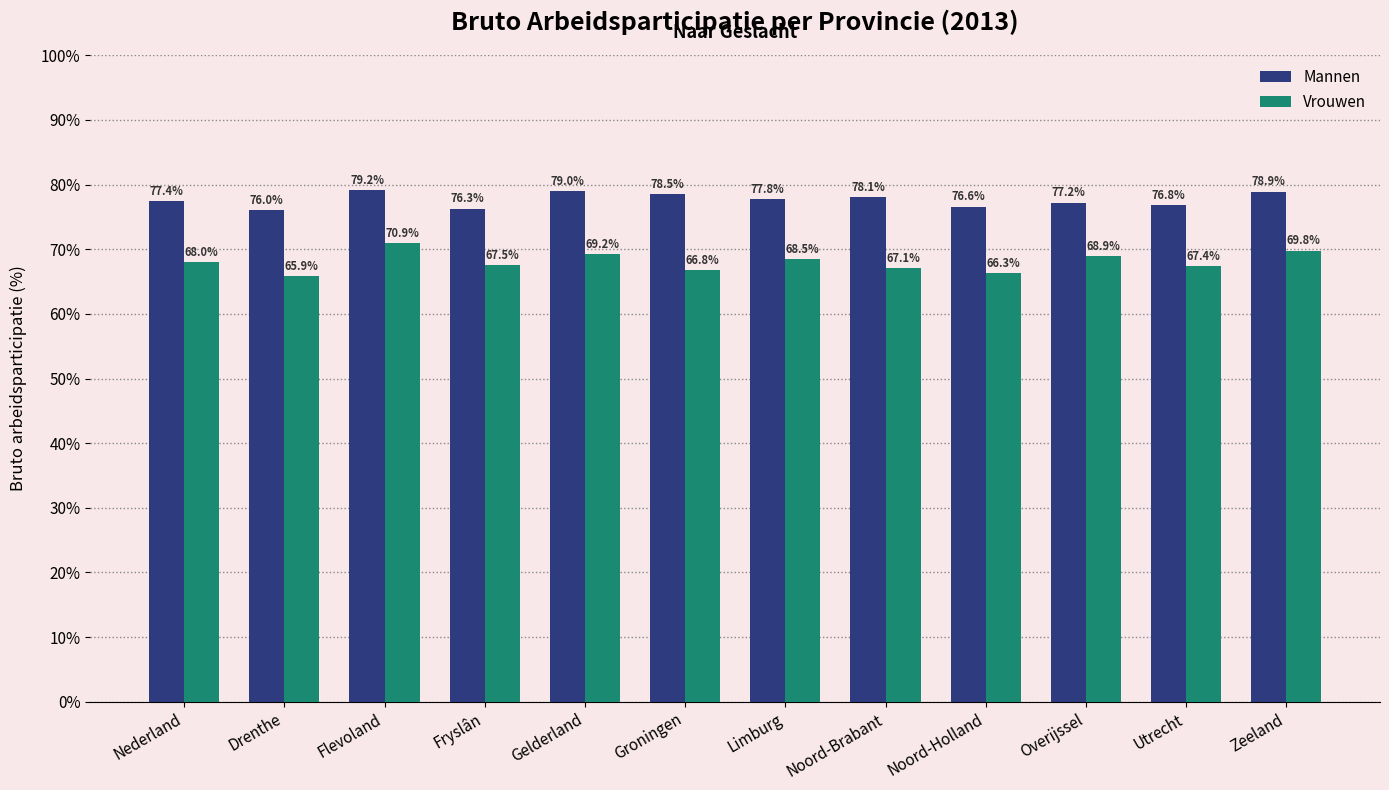

Between Drenthe and Groningen, which series saw the biggest shift?

Mannen